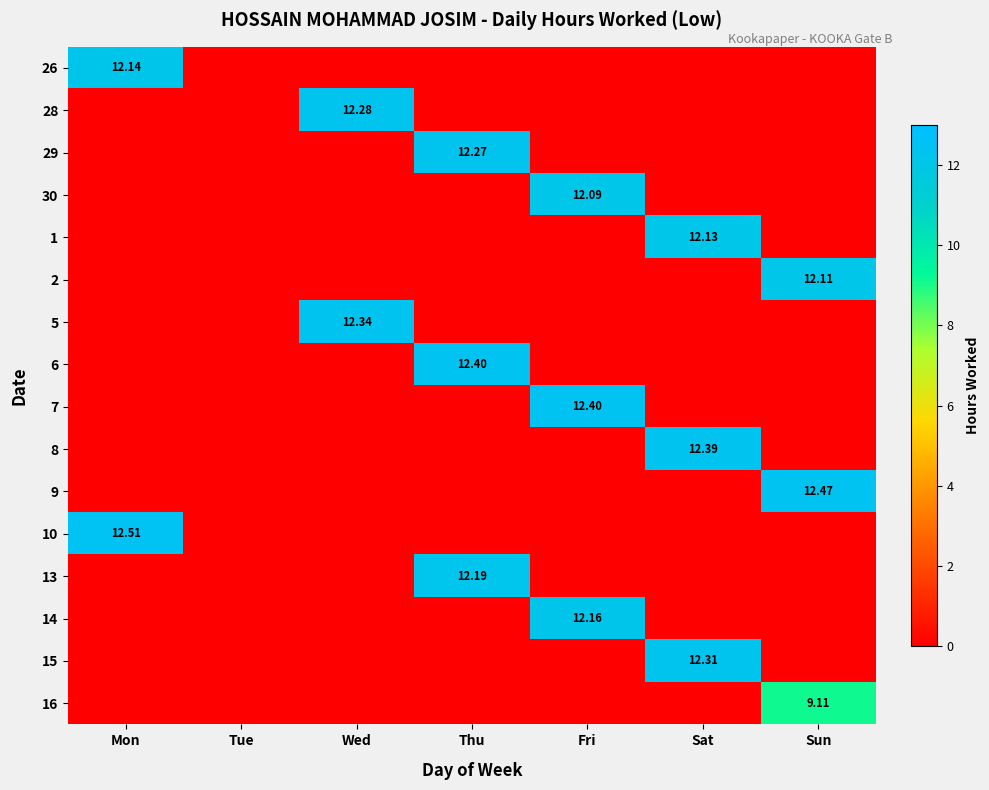

Which label corresponds to the smallest value in the chart?

Tue